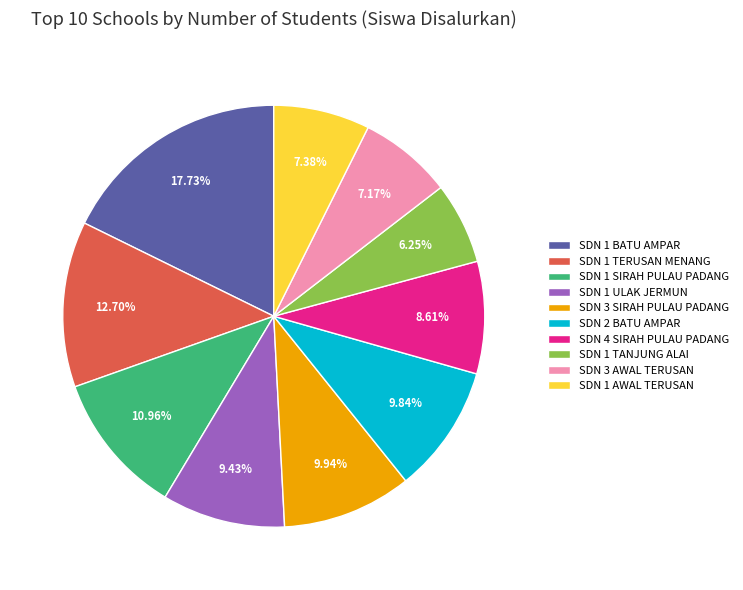

To the nearest percent, what percentage of the pie is SDN 1 SIRAH PULAU PADANG?

11%